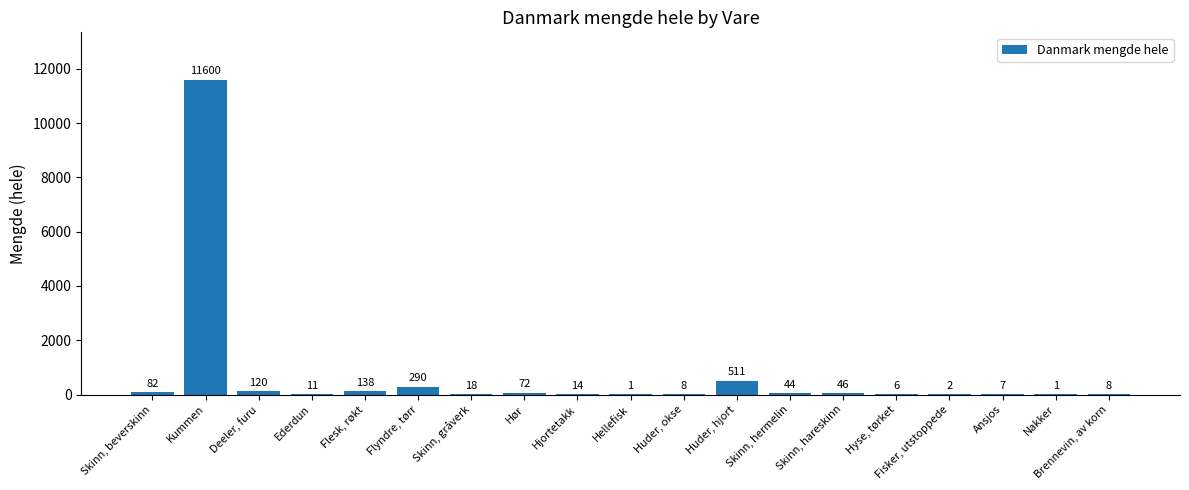

At which category does the chart reach its peak across all series?

Kummen